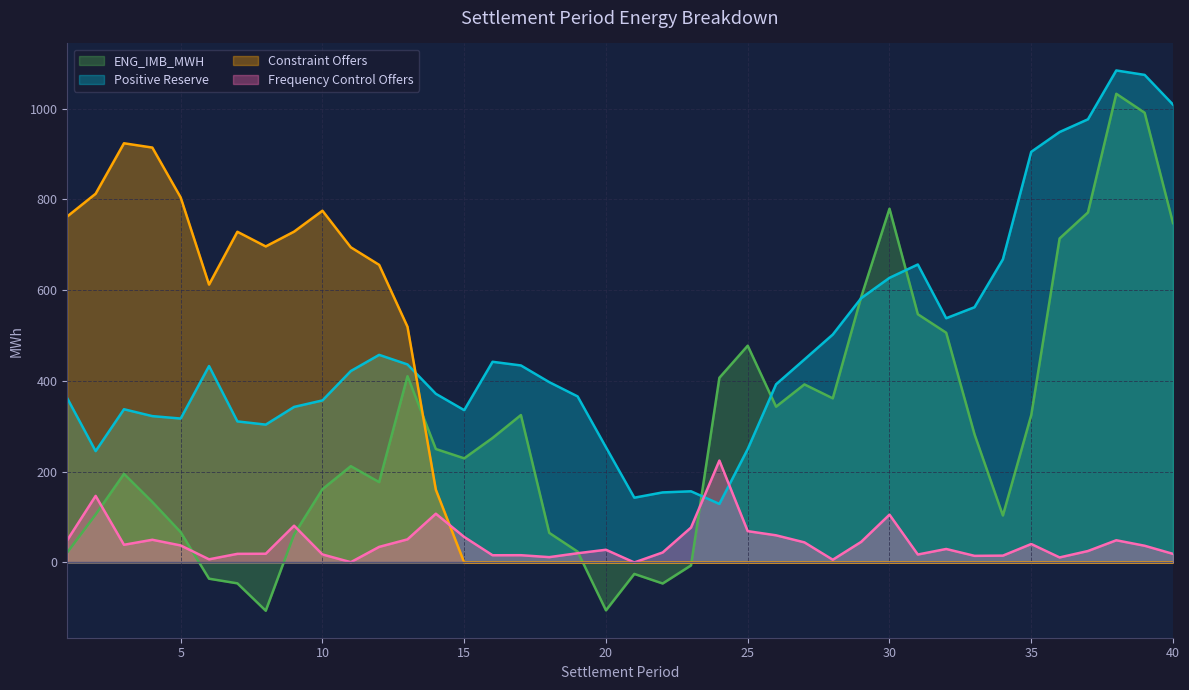

Reading left to right, list all the values displayed in this chart.

Positive Reserve: 1=361.8	2=245.4	3=337.6	4=322.5	5=317.2	6=432.8	7=310.8	8=303.8	9=342.8	10=357.1	11=421.8	12=457.5	13=436.4	14=371.7	15=335.6	16=442.2	17=434.2	18=397.4	19=365.9	20=253.8	21=142.8	22=154.4	23=156.8	24=129.0	25=249.9	26=392.6	27=447.4	28=502.3	29=582.4	30=627.2	31=656.6	32=538.2	33=562.5	34=668.1	35=904.9	36=948.6	37=976.6	38=1084.3	39=1074.5	40=1009.0
Frequency Control Offers: 1=49.3	2=146.7	3=39.0	4=50.0	5=37.5	6=6.9	7=19.0	8=19.2	9=81.0	10=17.6	11=0.6	12=34.3	13=50.9	14=107.5	15=56.2	16=15.9	17=16.0	18=11.7	19=20.3	20=28.0	21=0.0	22=22.0	23=77.0	24=224.6	25=69.0	26=59.8	27=44.3	28=6.0	29=45.3	30=105.3	31=17.5	32=29.7	33=14.6	34=15.1	35=40.6	36=11.1	37=25.2	38=48.9	39=36.8	40=18.9
Constraint Offers: 1=762.6	2=812.6	3=923.8	4=914.3	5=804.3	6=612.4	7=728.8	8=696.4	9=729.1	10=775.2	11=694.6	12=655.8	13=519.3	14=160.2	15=0.0	16=0.0	17=0.0	18=0.0	19=0.0	20=0.0	21=0.0	22=0.0	23=0.0	24=0.0	25=0.0	26=0.0	27=0.0	28=0.0	29=0.0	30=0.0	31=0.0	32=0.0	33=0.0	34=0.0	35=0.0	36=0.0	37=0.0	38=0.0	39=0.0	40=0.0
ENG_IMB_MWH: 1=22.1	2=105.7	3=195.2	4=133.3	5=66.7	6=-35.8	7=-46.0	8=-106.3	9=61.7	10=161.5	11=212.2	12=177.1	13=410.5	14=250.0	15=229.5	16=274.4	17=324.8	18=65.2	19=23.9	20=-105.5	21=-25.3	22=-46.3	23=-6.5	24=407.0	25=477.7	26=343.3	27=392.4	28=361.7	29=584.6	30=779.6	31=547.0	32=506.3	33=282.3	34=103.5	35=324.7	36=714.0	37=771.3	38=1032.8	39=991.1	40=748.0